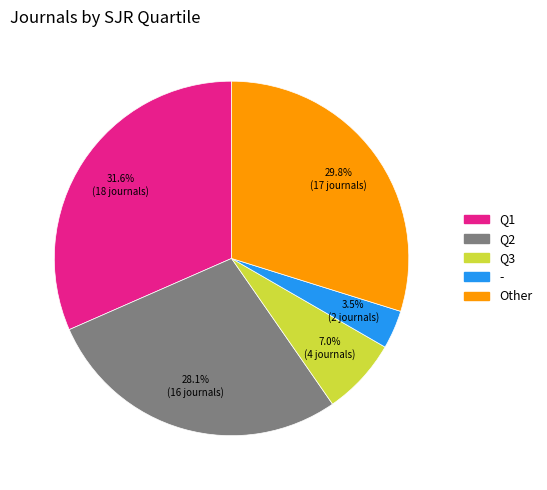

Rank the categories by value from highest to lowest.

Q1, Other, Q2, Q3, -